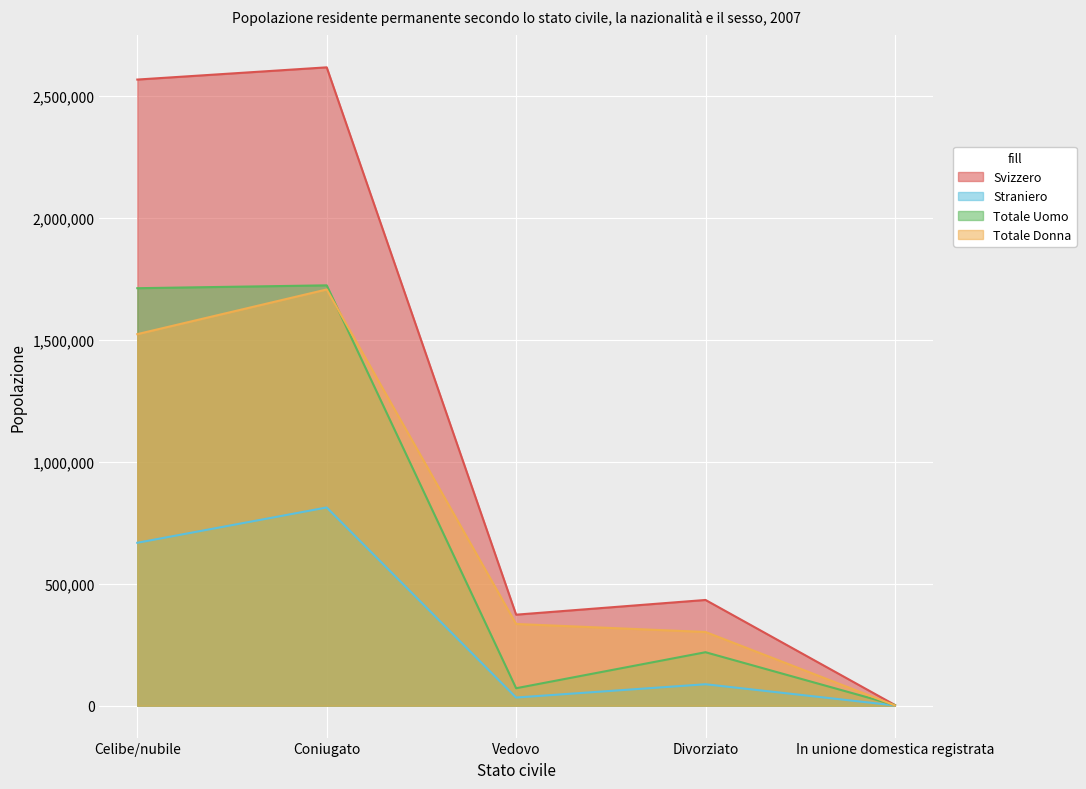

Is it true that Totale Donna equals 334816 at Vedovo?

True